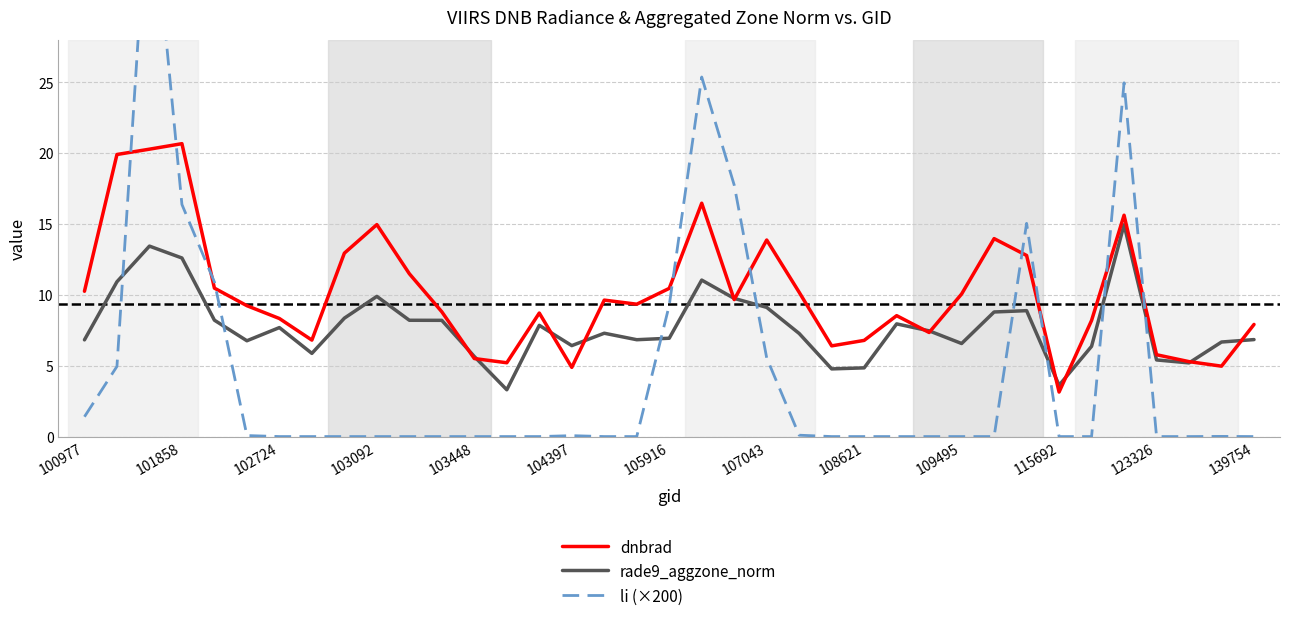

What is the maximum value for dnbrad?

20.7